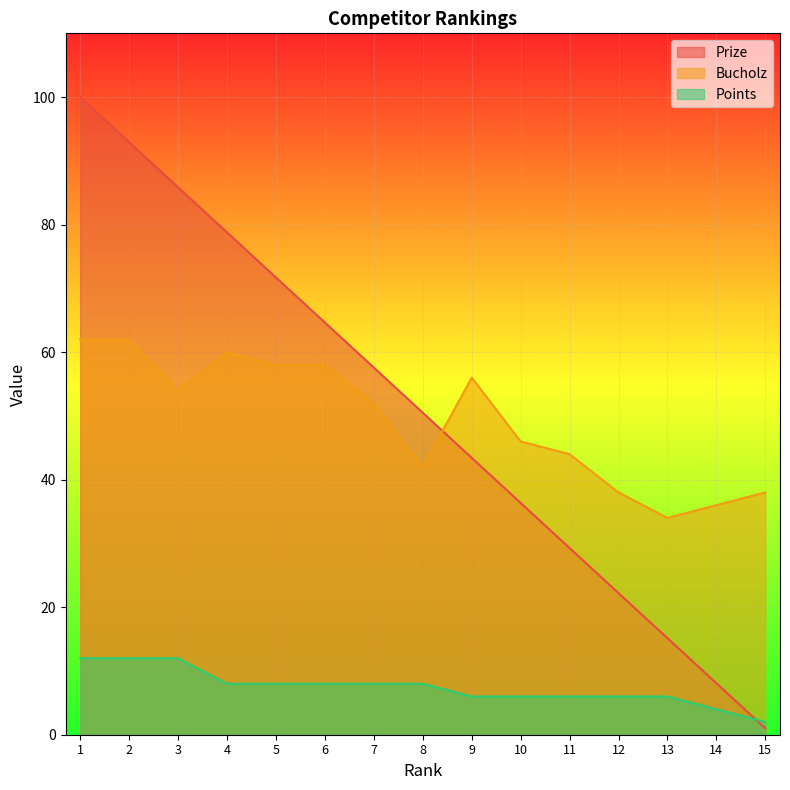

List the series in order of their peak value, highest first.

Prize, Bucholz, Points